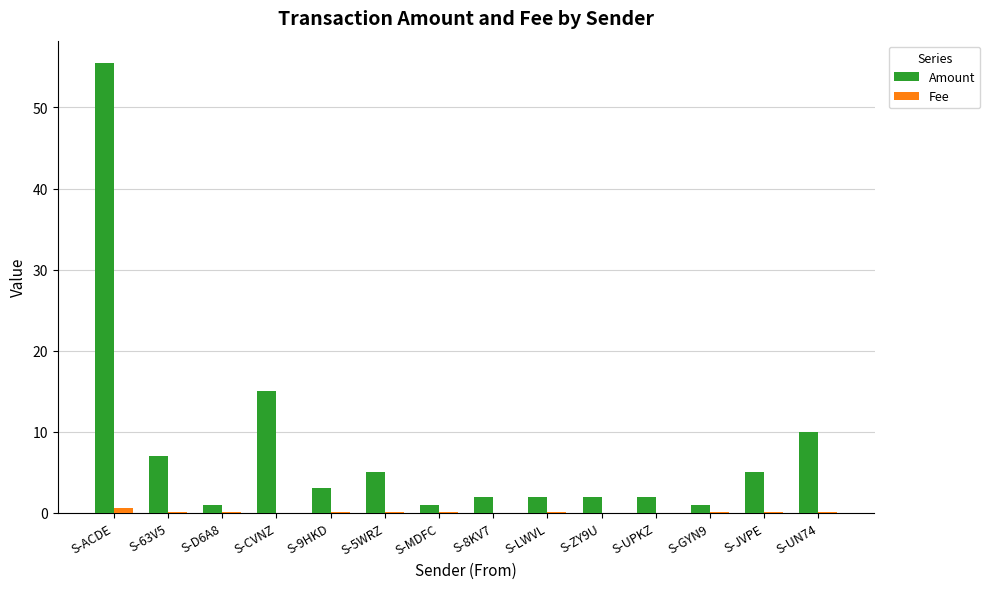

Which series has the largest total across all categories?

Amount